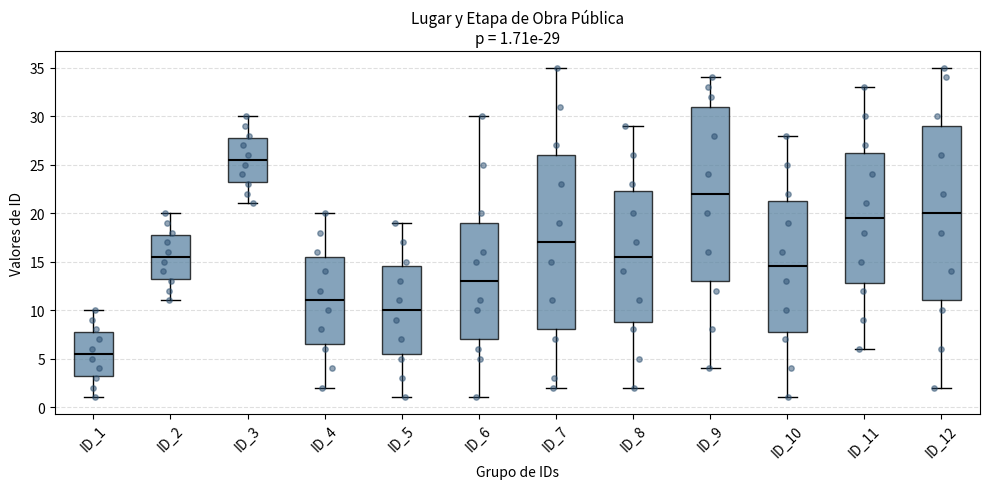

Which box's median line is the lowest?

ID_1